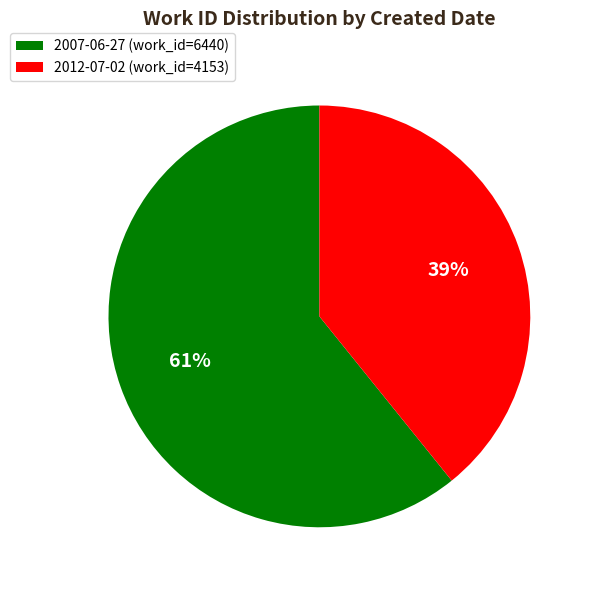

Do 2012-07-02 (work_id=4153) and 2007-06-27 (work_id=6440) together represent more than half of the pie?

Yes